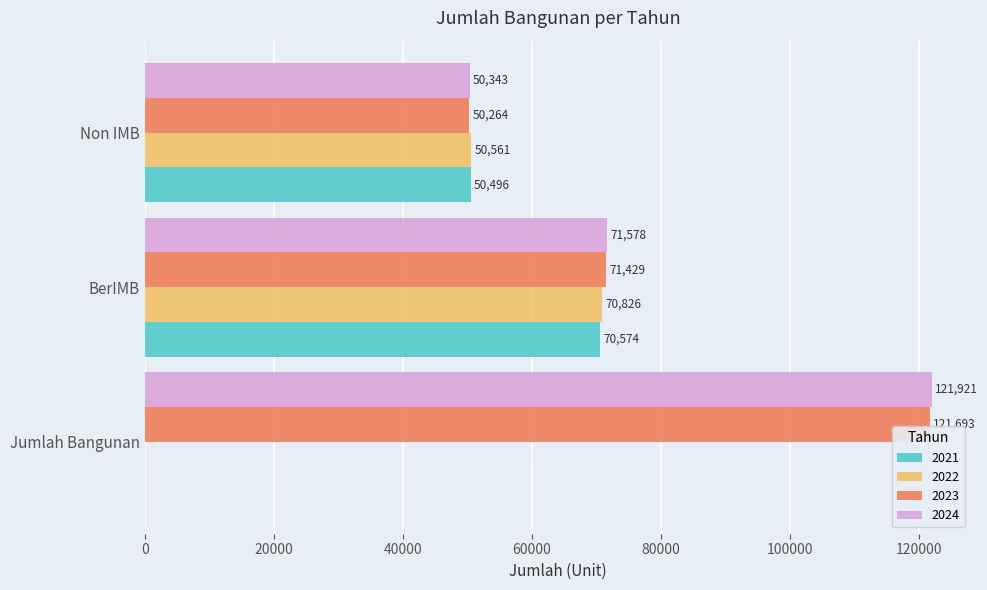

At which label is 2022 closest to 35413?

Non IMB